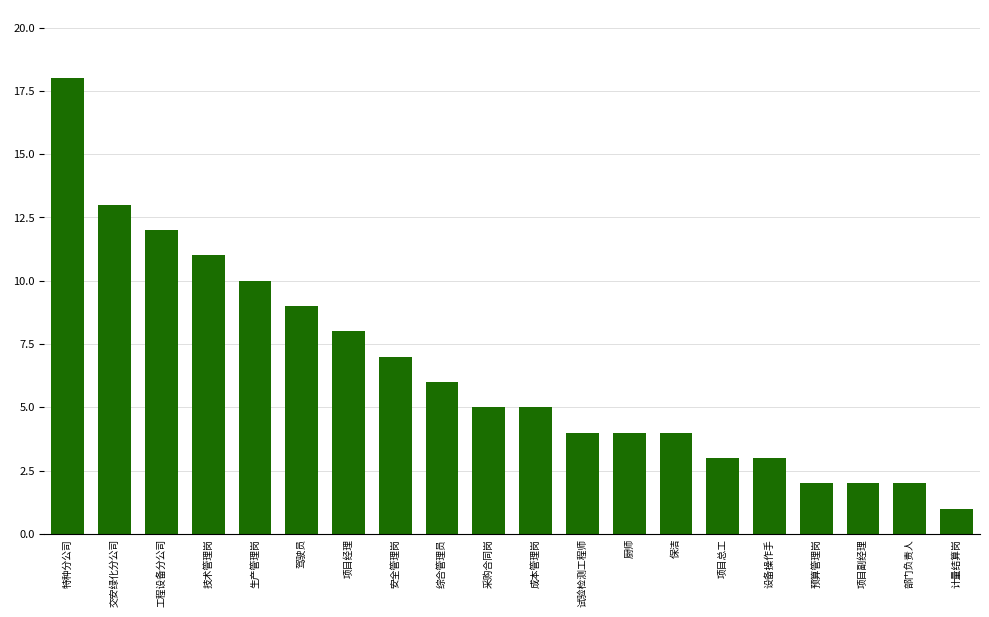

What position from the right is 综合管理员?

12